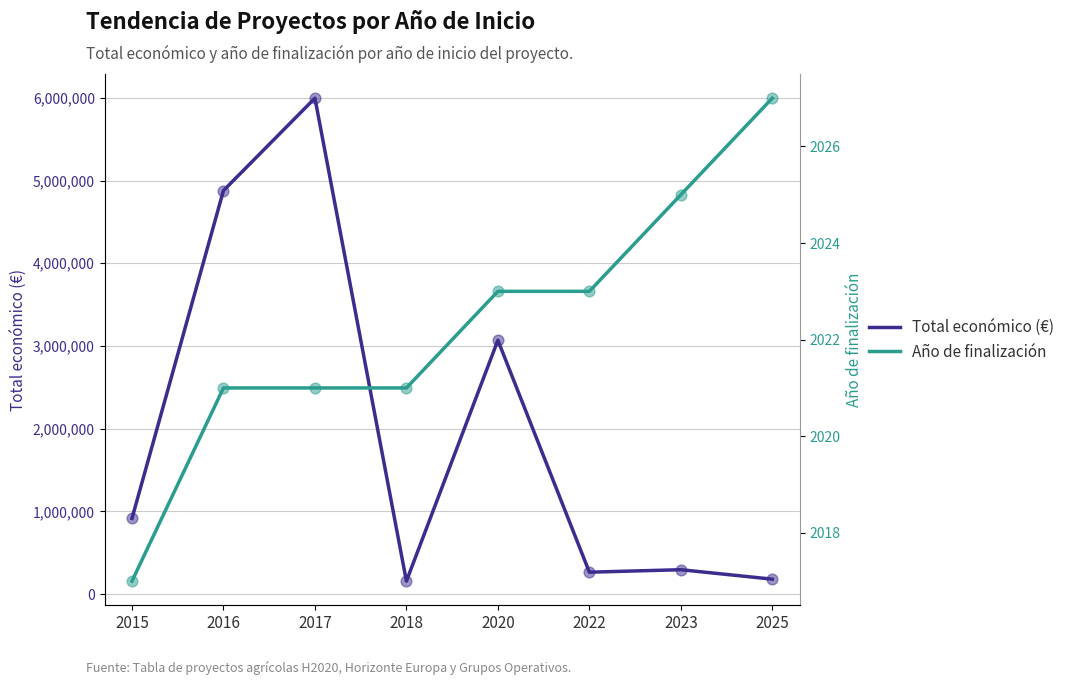

At which category is the sum across all series the highest?

2017